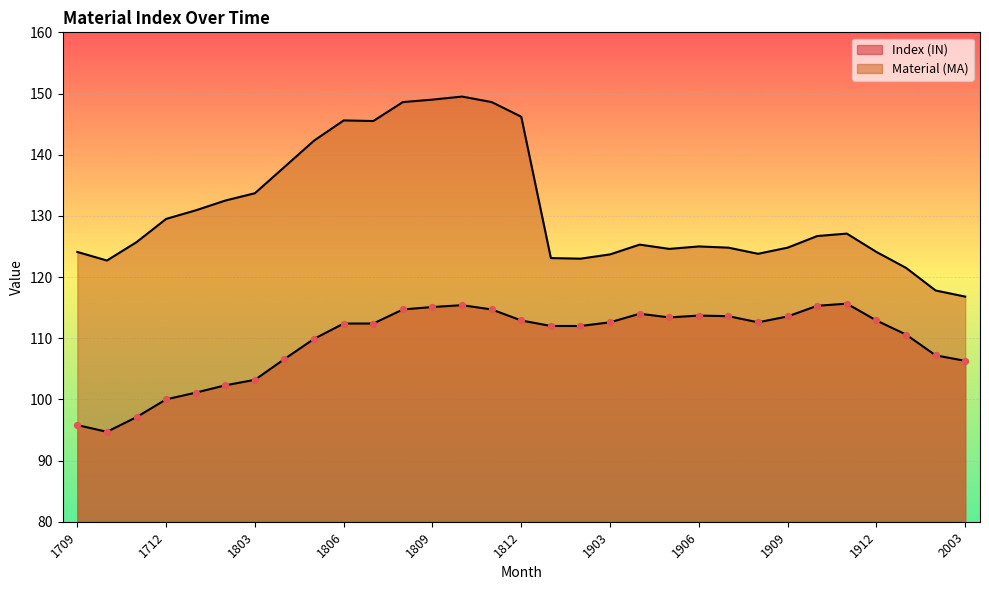

Which series reaches the minimum Y coordinate?

Index (IN)